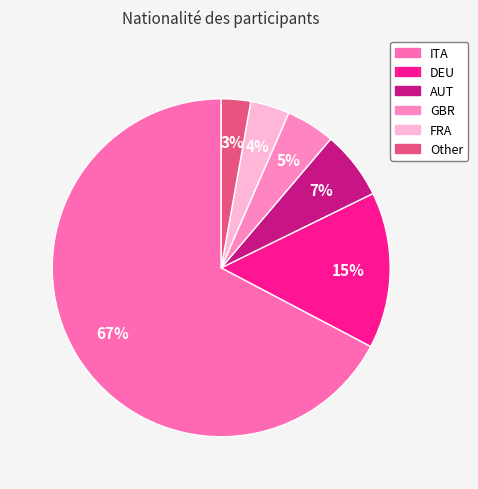

Does any single category account for the majority?

Yes